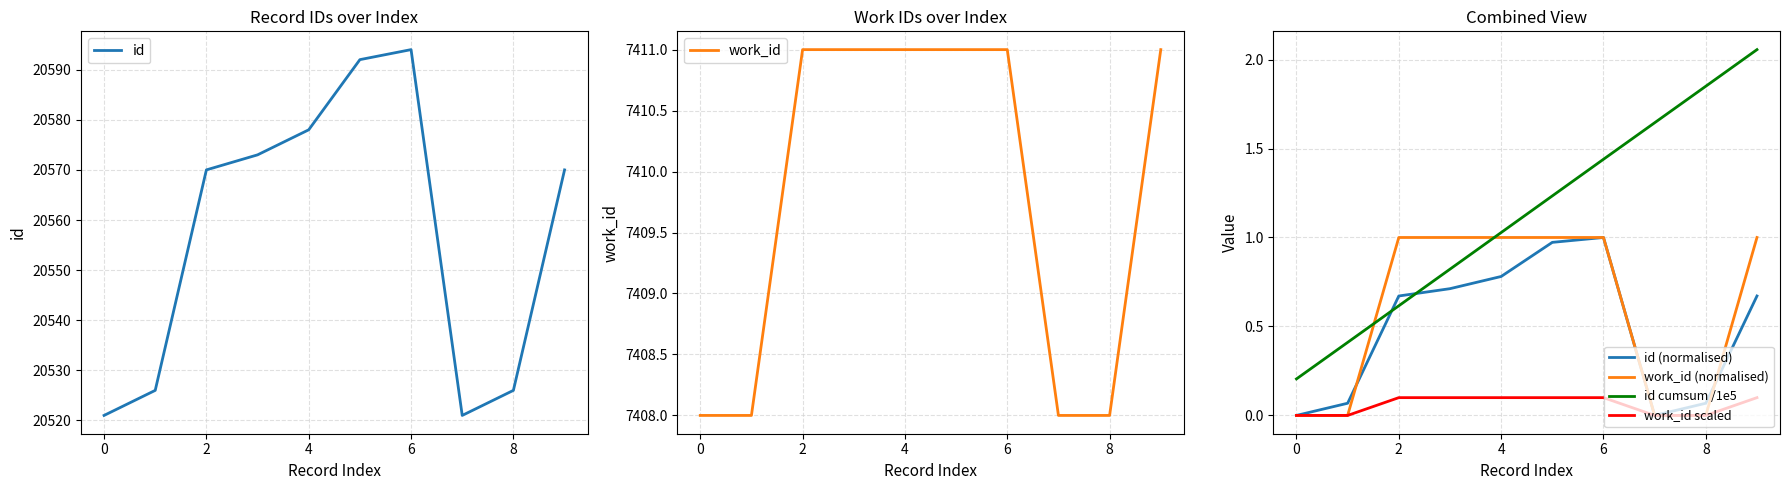

List the series in order of their peak value, lowest first.

work_id scaled, id (normalised), work_id (normalised), id cumsum /1e5, work_id, id